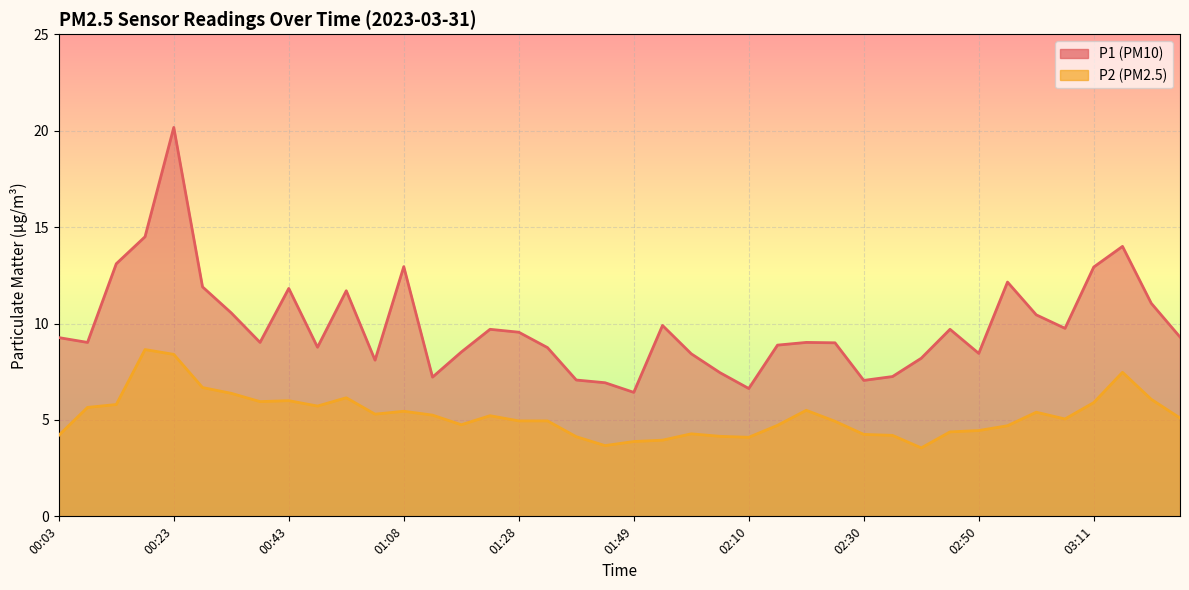

In P1, how many points are higher than both neighbors (excluding endpoints)?

10